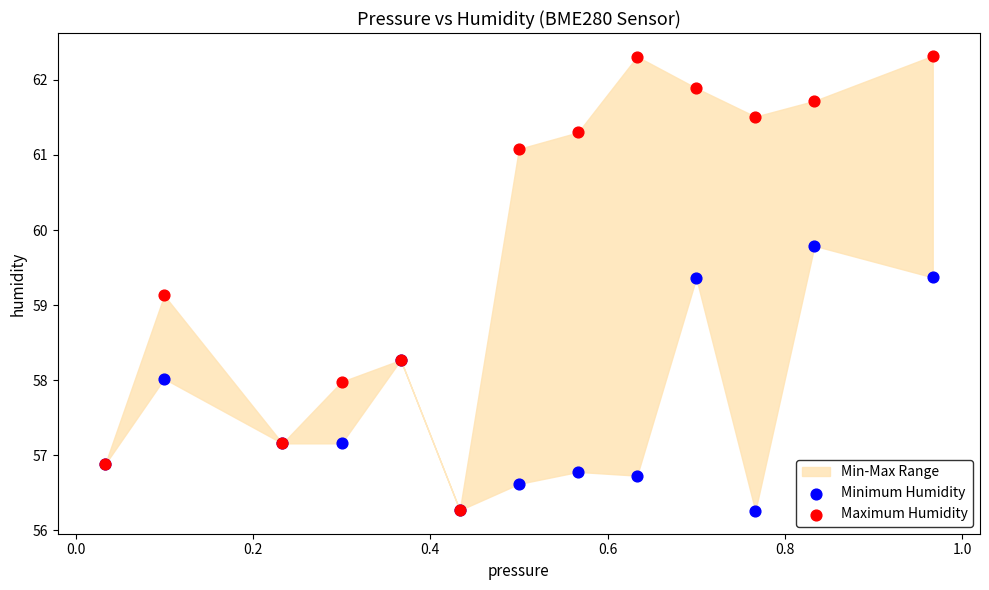

Across all series, what Y value is closest to 59?

59.1